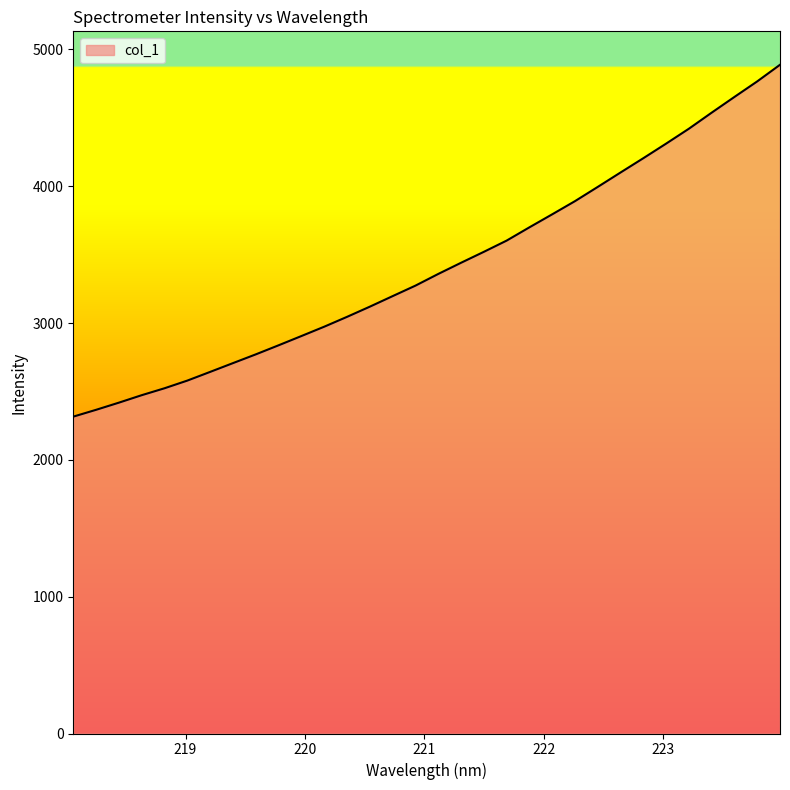

Reading right to left, what are all the values shown in this chart?

4887.6	4766.1	4652.6	4537.7	4420.3	4311.4	4204.9	4100.4	3995.1	3891.1	3794.7	3699.6	3602.6	3520.5	3440.5	3358.8	3273.5	3196.8	3119.8	3045.3	2973.4	2905.1	2837.5	2771.1	2707.2	2643.0	2579.5	2523.4	2472.7	2418.2	2365.8	2315.9